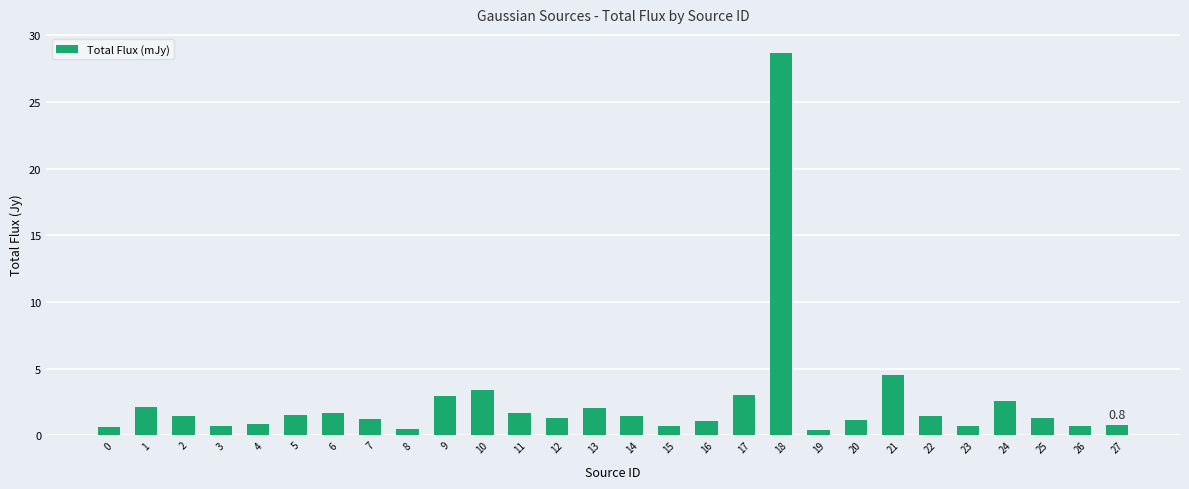

Is it true that the value at 12 is 1.3?

True